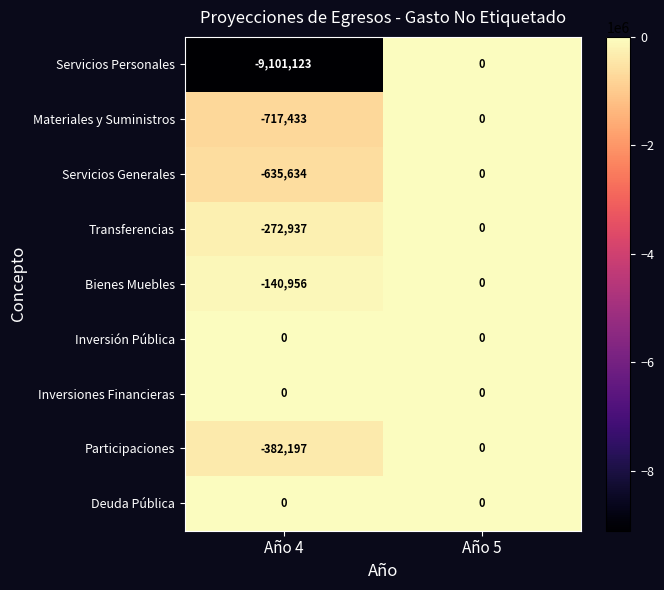

Reading left to right, what are all the values shown in this chart?

Servicios Personales: -9101123	0
Materiales y Suministros: -717433	0
Servicios Generales: -635634	0
Transferencias: -272937	0
Bienes Muebles: -140956	0
Inversión Pública: 0	0
Inversiones Financieras: 0	0
Participaciones: -382197	0
Deuda Pública: 0	0